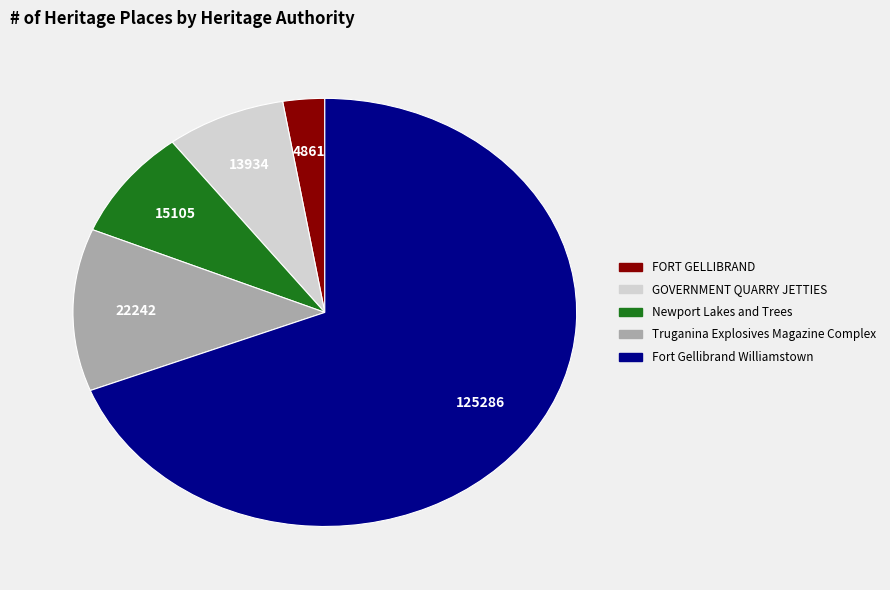

How many segments does this pie chart have?

5